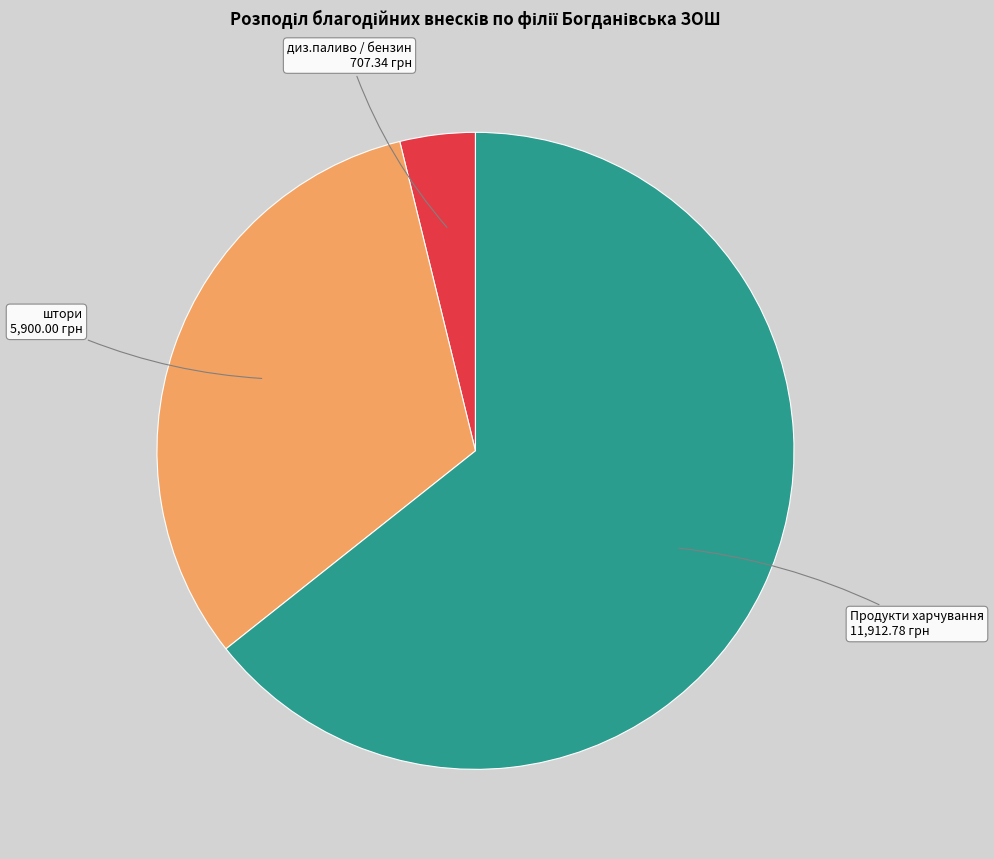

Approximately how many times larger is the value at Продукти харчування compared to диз.паливо / бензин?

16.8